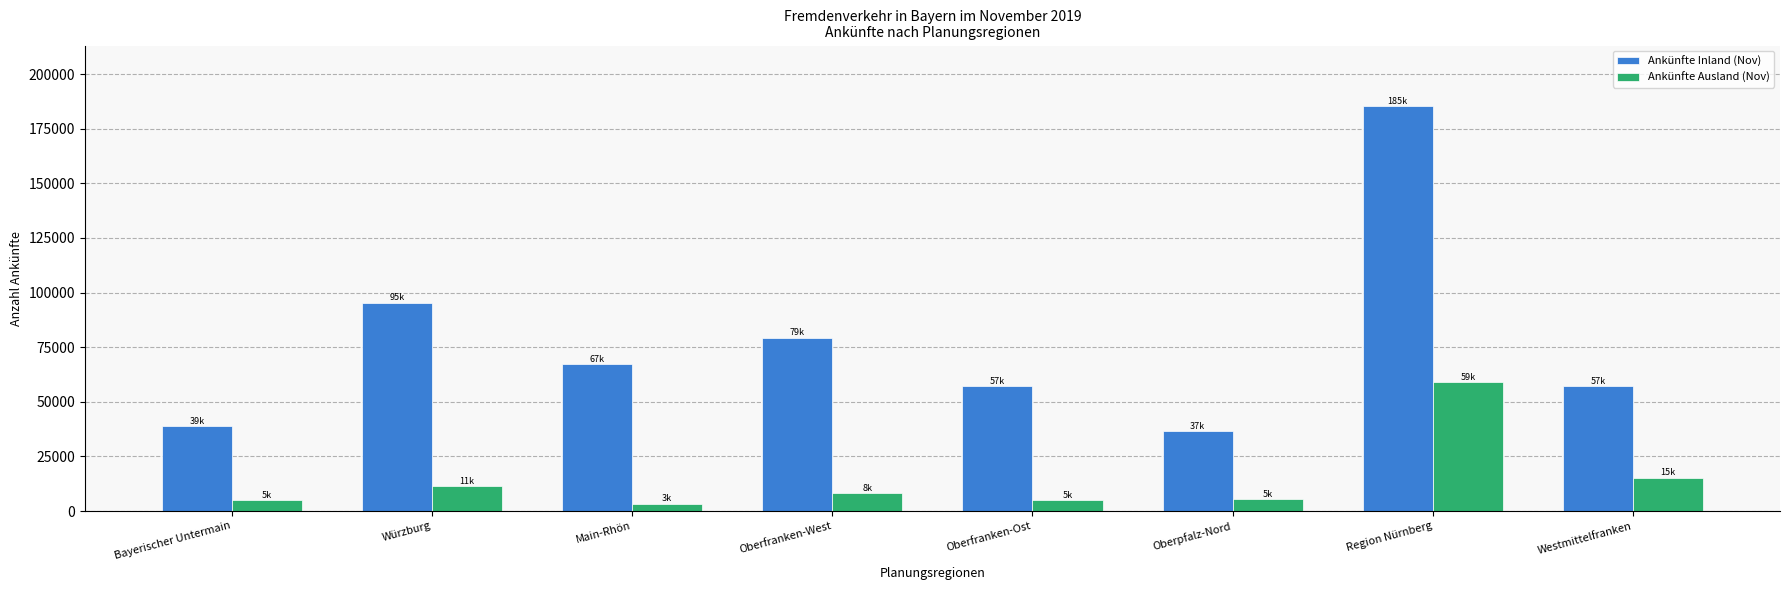

At Westmittelfranken, list the series in order from smallest to largest.

Ankünfte Ausland (Nov), Ankünfte Inland (Nov)